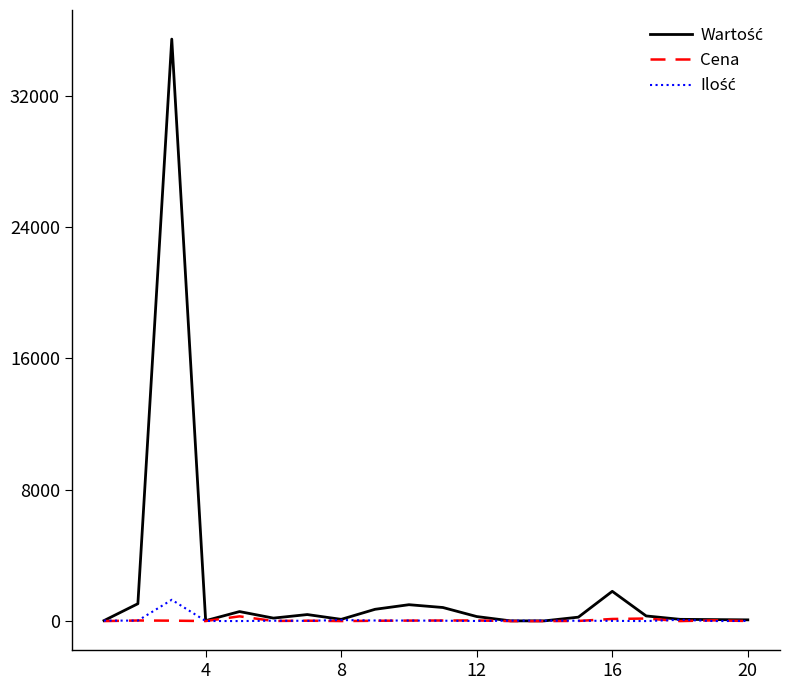

Count the number of categories in the chart.

20